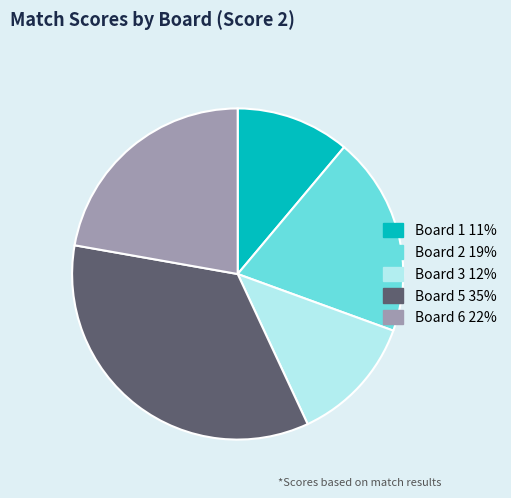

Does any single category account for the majority?

No